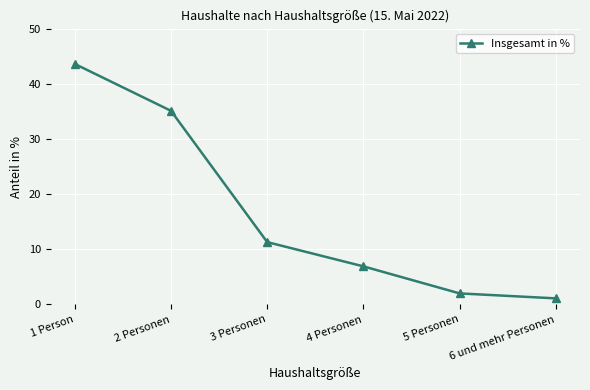

List the labels in order of value, smallest first.

6 und mehr Personen, 5 Personen, 4 Personen, 3 Personen, 2 Personen, 1 Person